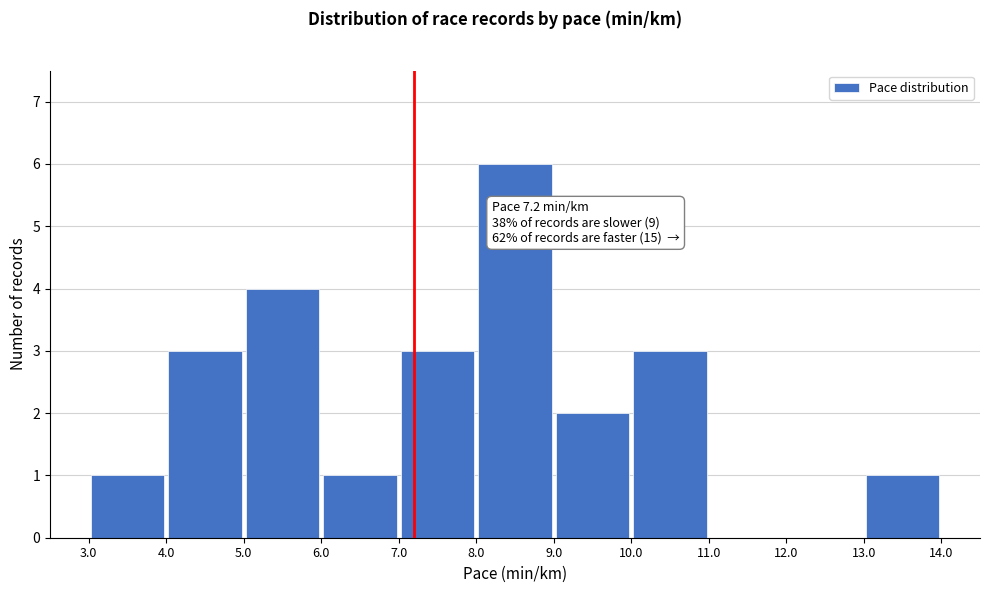

Which range on the x-axis has the tallest bar?

8.0 to 9.0